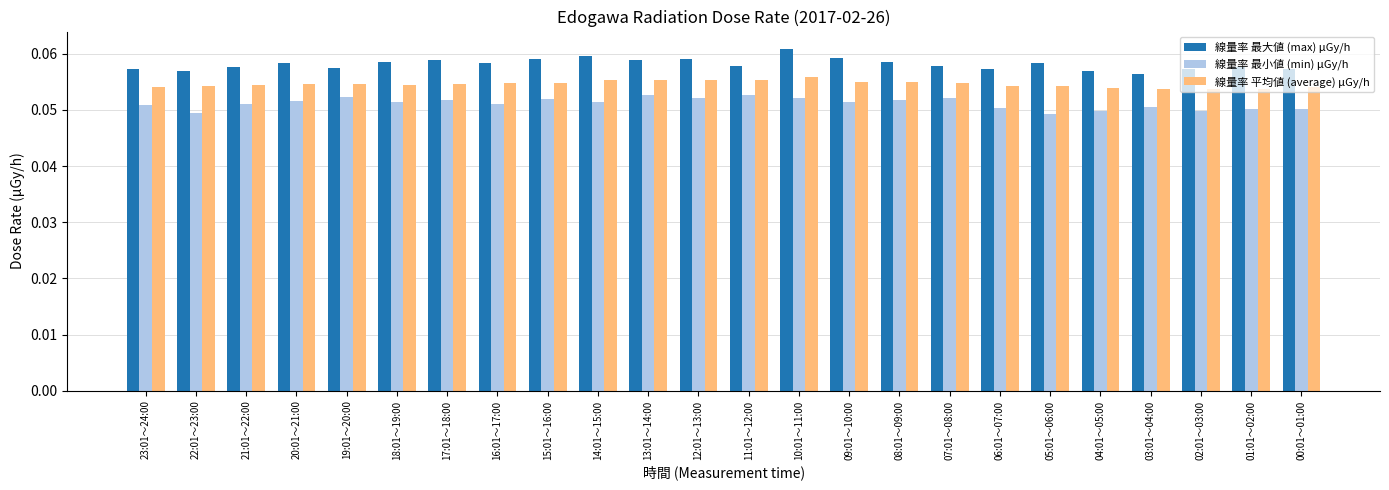

What is the label of the 1st bar from the right?

00:01～01:00